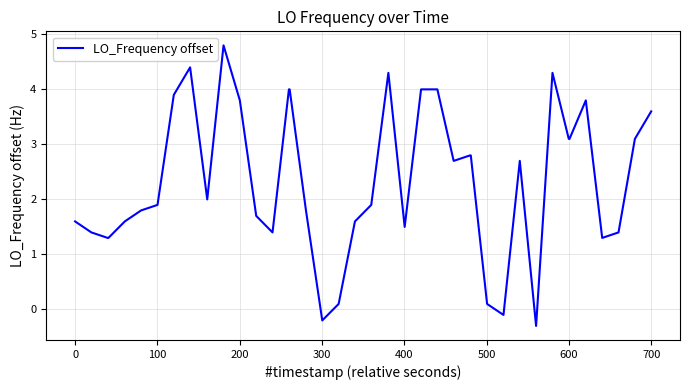

What is the minimum value shown in the chart?

-0.3